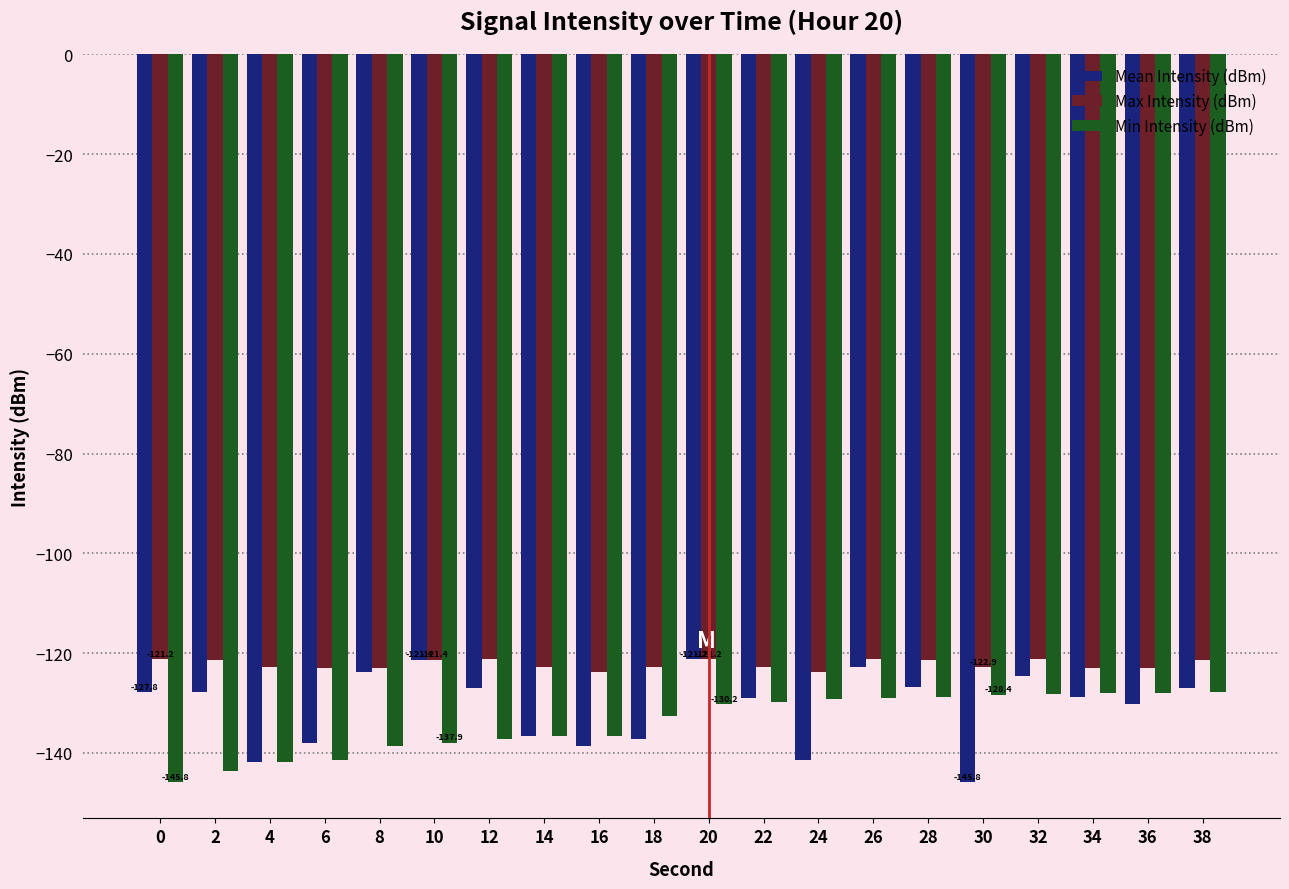

What is the average value of the Max Intensity (dBm) series?

-122.3